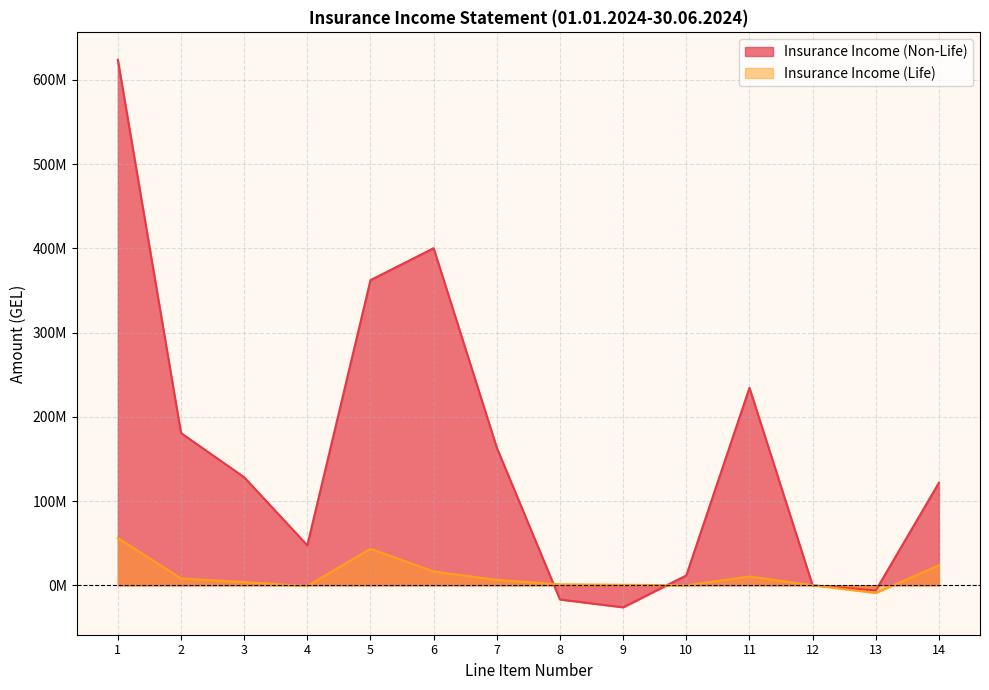

Which category has the highest value in the Insurance Income (Life) series?

1